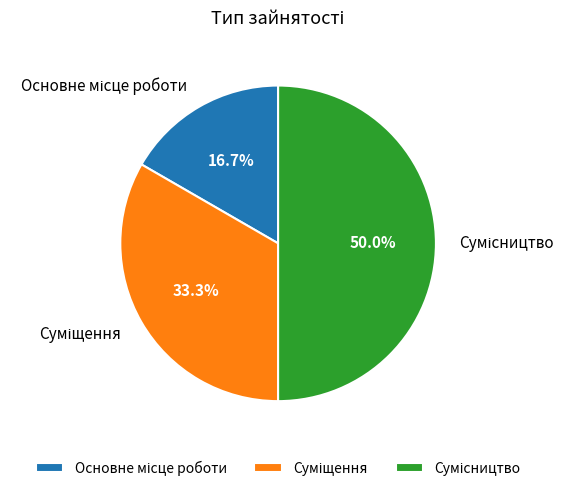

How many slices are in this pie chart?

3